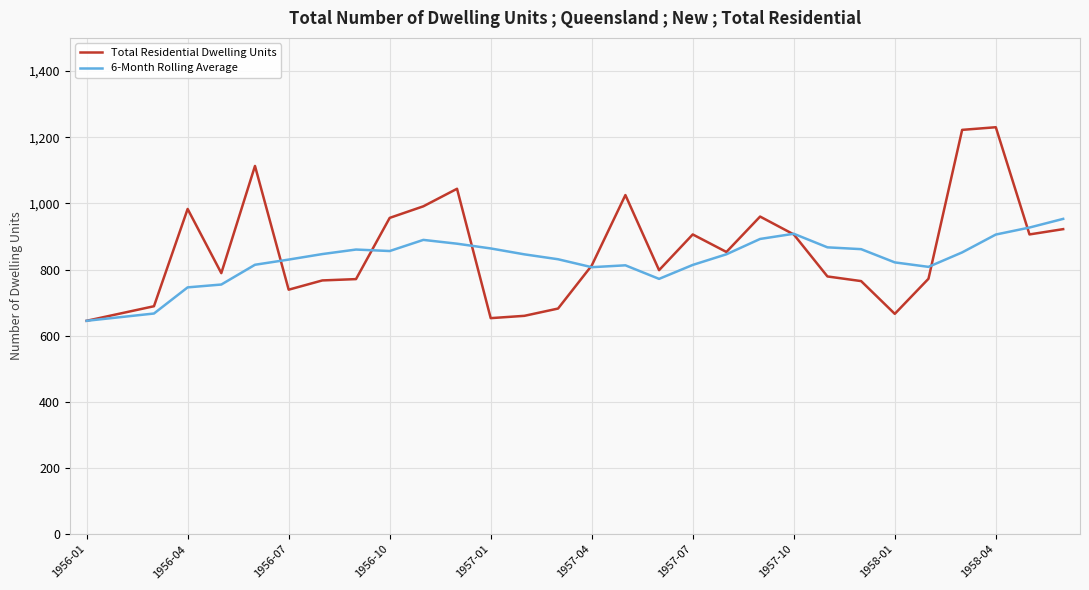

Which series has the widest spread of values?

Total Residential Dwelling Units